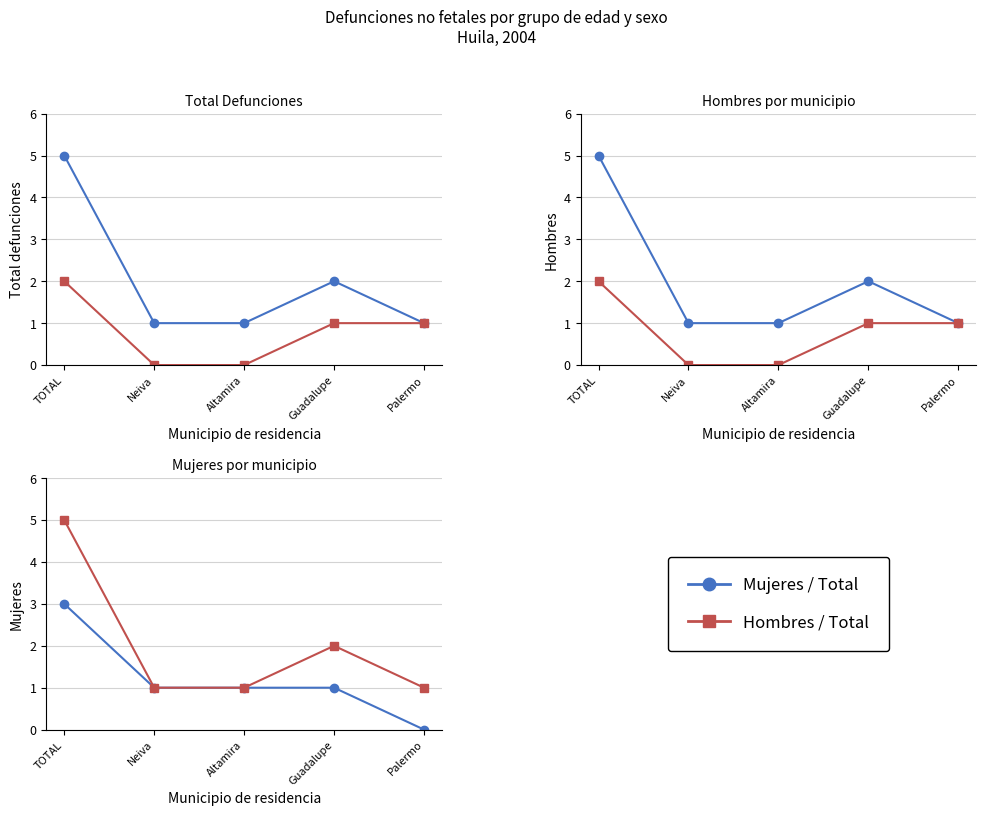

What is the label of the 1st point from the left?

TOTAL